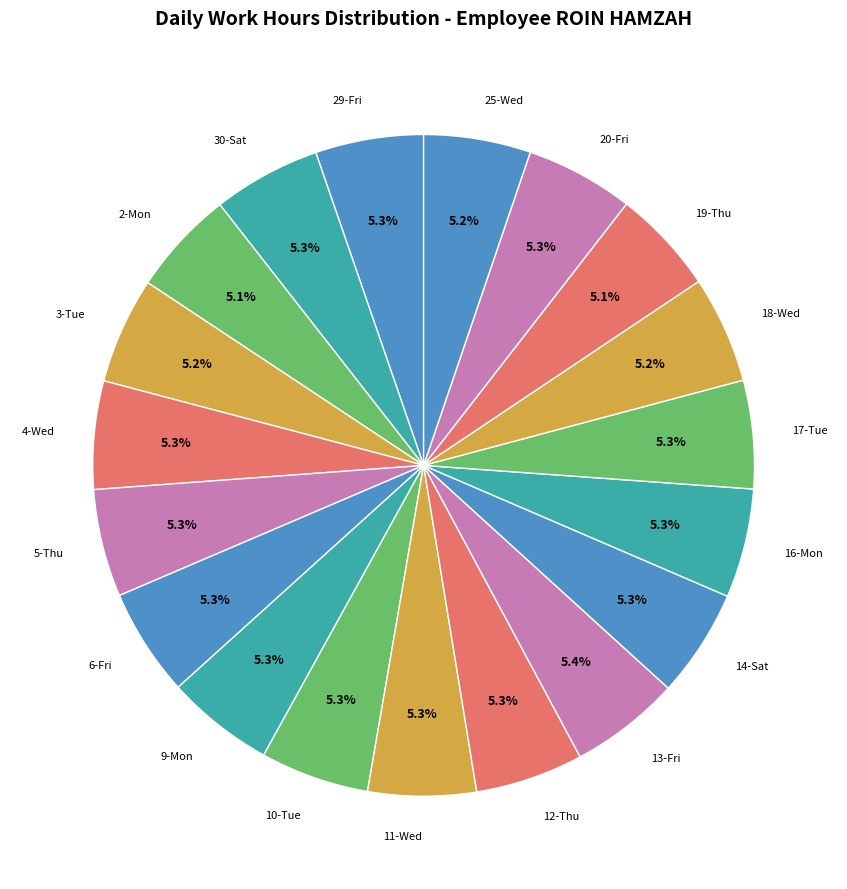

To the nearest percent, what percentage of the pie is 6-Fri?

5%